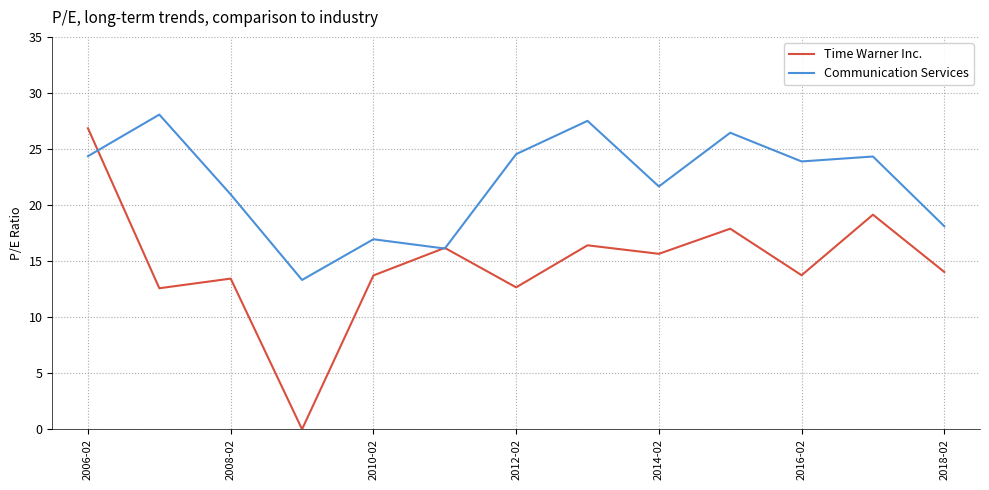

Which series ends up on top after the final intersection of Communication Services and Time Warner Inc.?

Communication Services